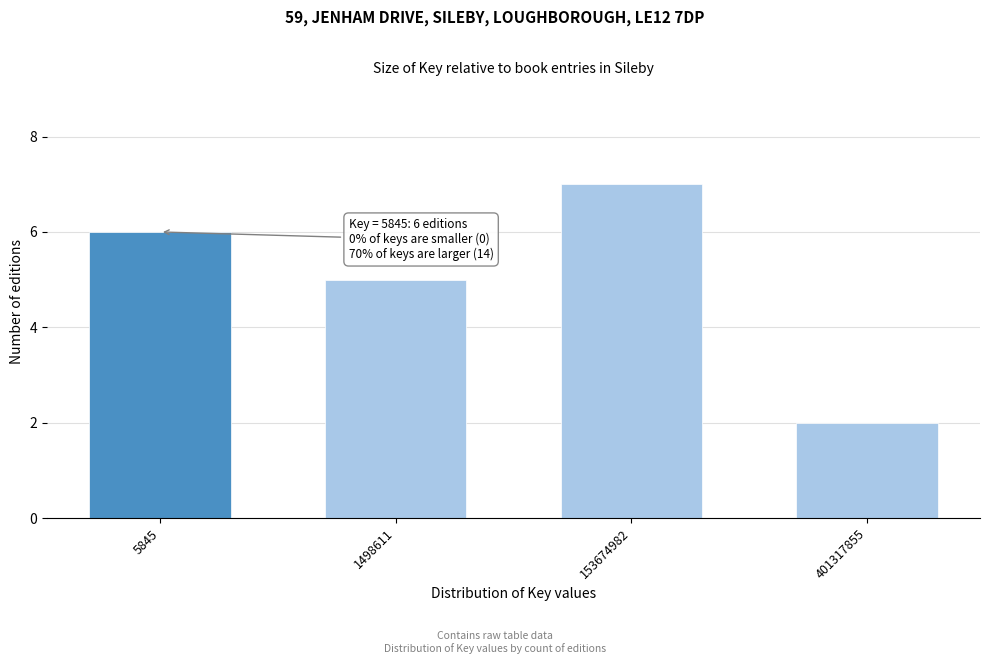

Reading left to right, what are all the values shown in this chart?

6	5	7	2